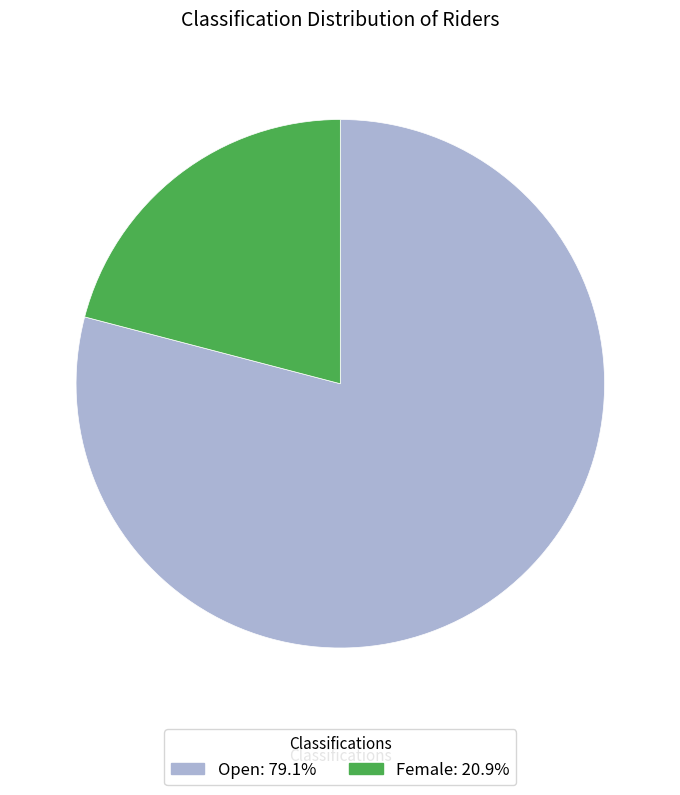

Which category accounts for the majority?

Open